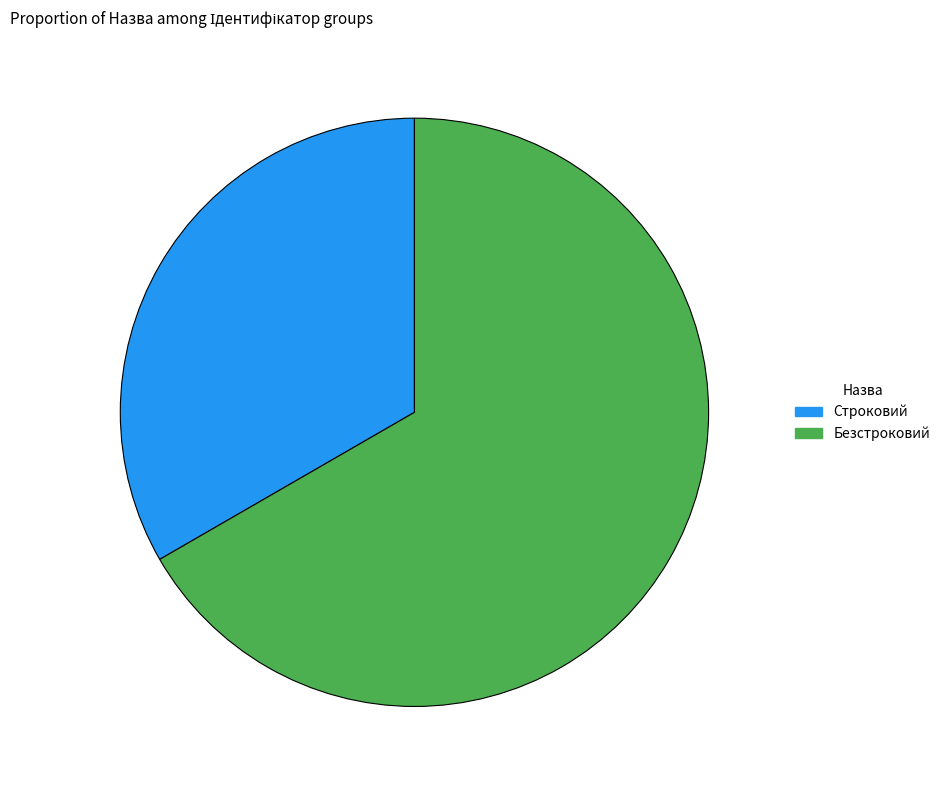

How many slices are in this pie chart?

2